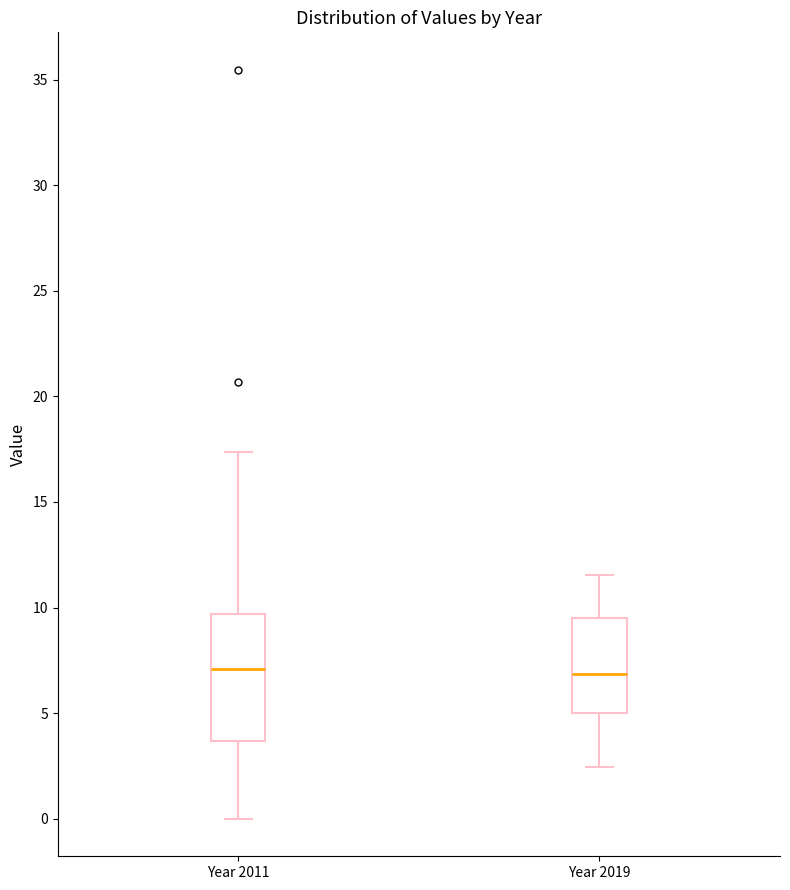

Where is the upper edge of the box for Year 2011 on the y-axis? The values are not printed on the chart, so give them approximately, as read against the axis.

9.5